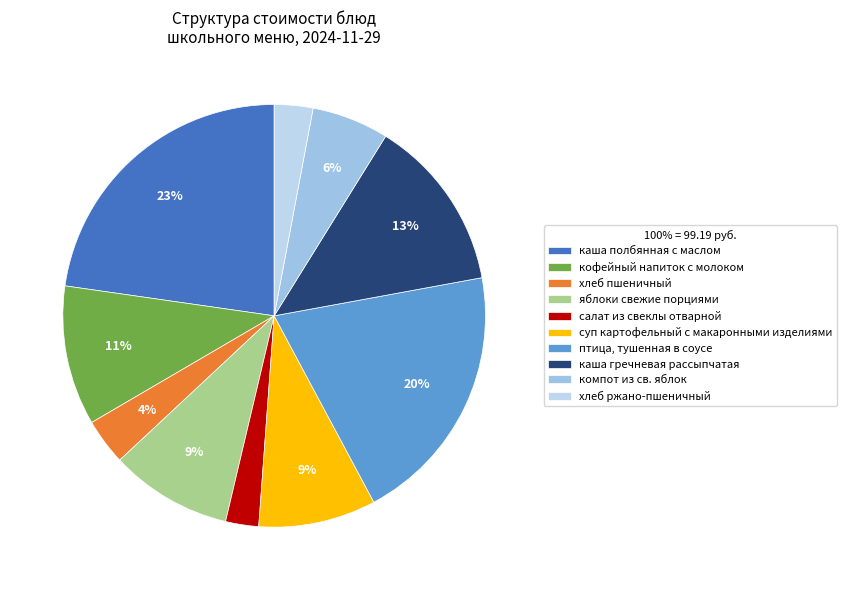

To the nearest percent, what is the difference between the largest and smallest slice percentages?

20%